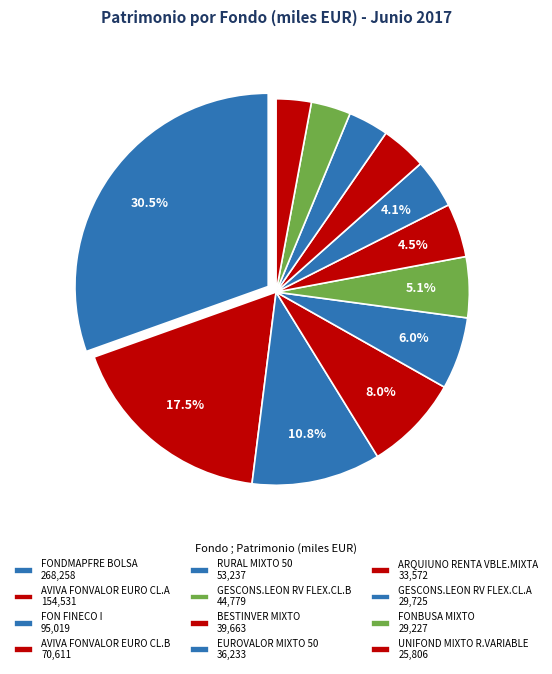

How many slices are in this pie chart?

12